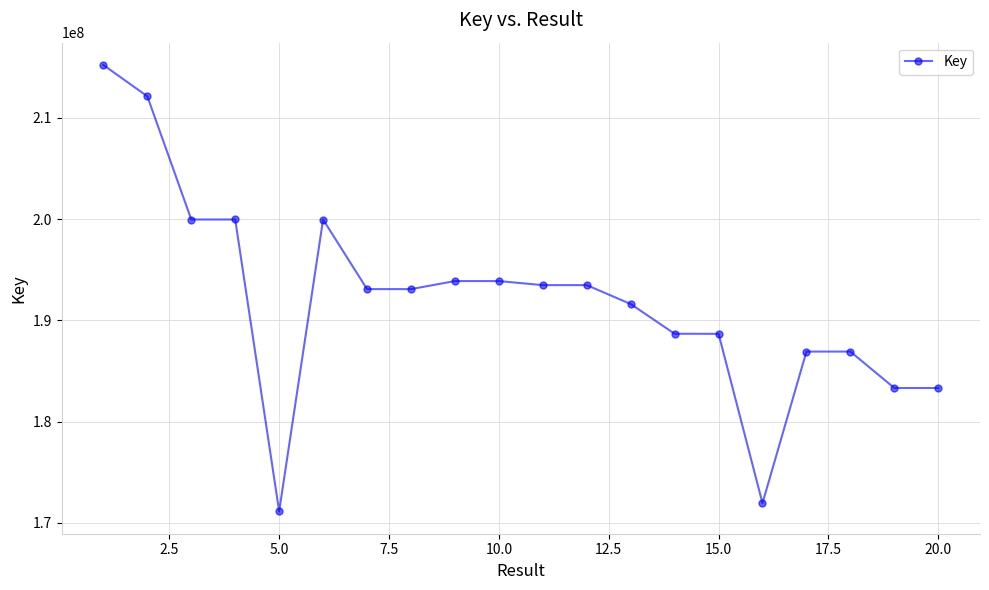

True or false: the data has more than 1 interior local peaks.

True